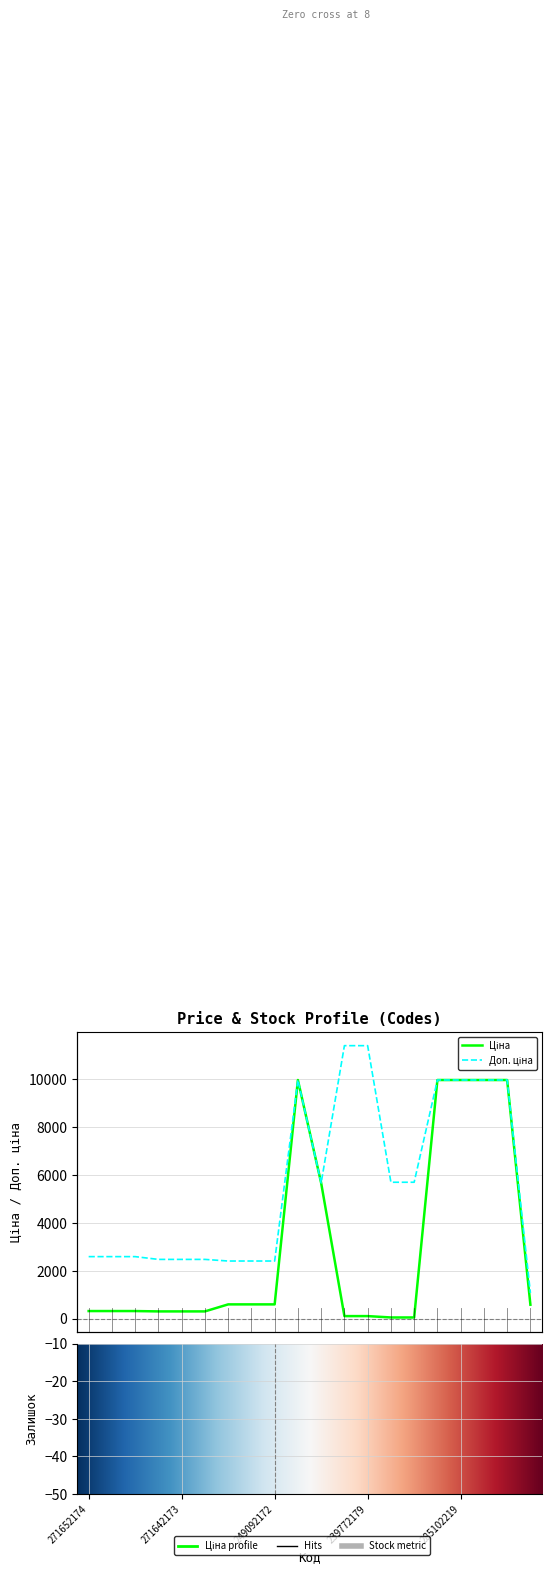

What are all the series names shown in the legend?

Ціна, Доп. ціна